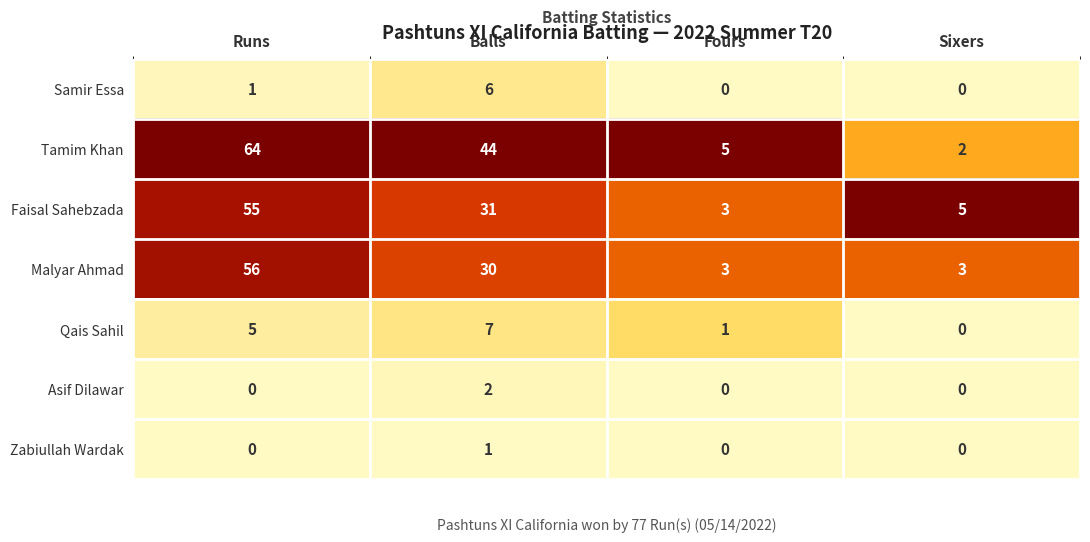

What is the total value across all series at Fours?

12